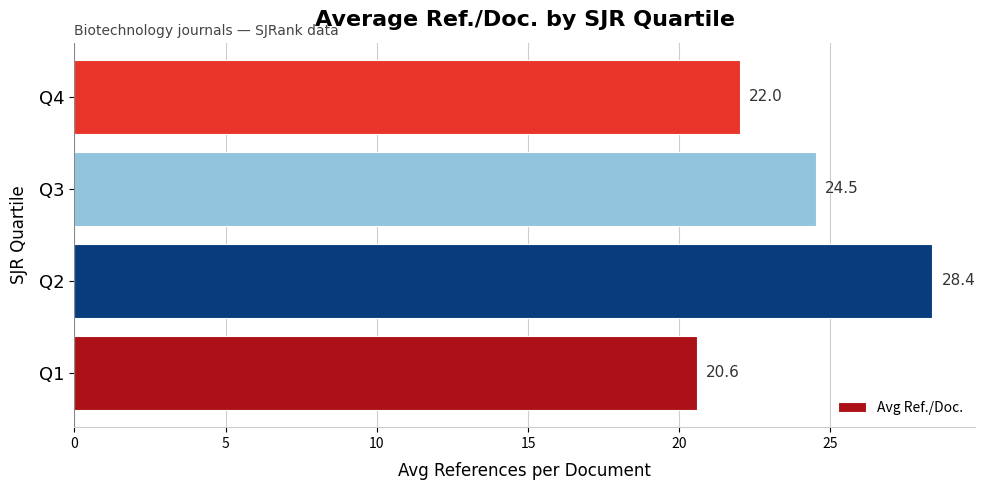

Reading bottom to top, extract all data points from this chart.

20.6	28.4	24.5	22.0